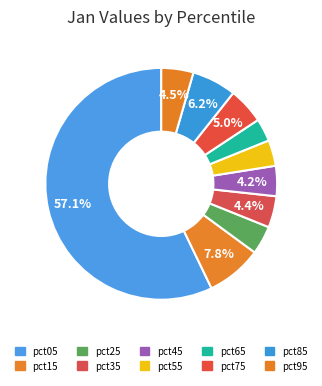

How many slices are in this pie chart?

10